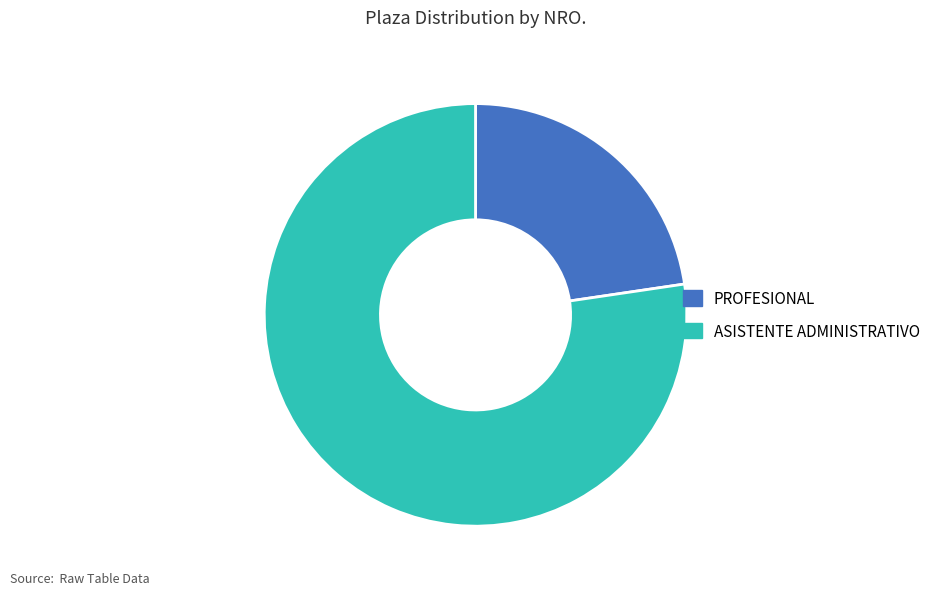

Combined, do ASISTENTE ADMINISTRATIVO and PROFESIONAL account for over 50%?

Yes